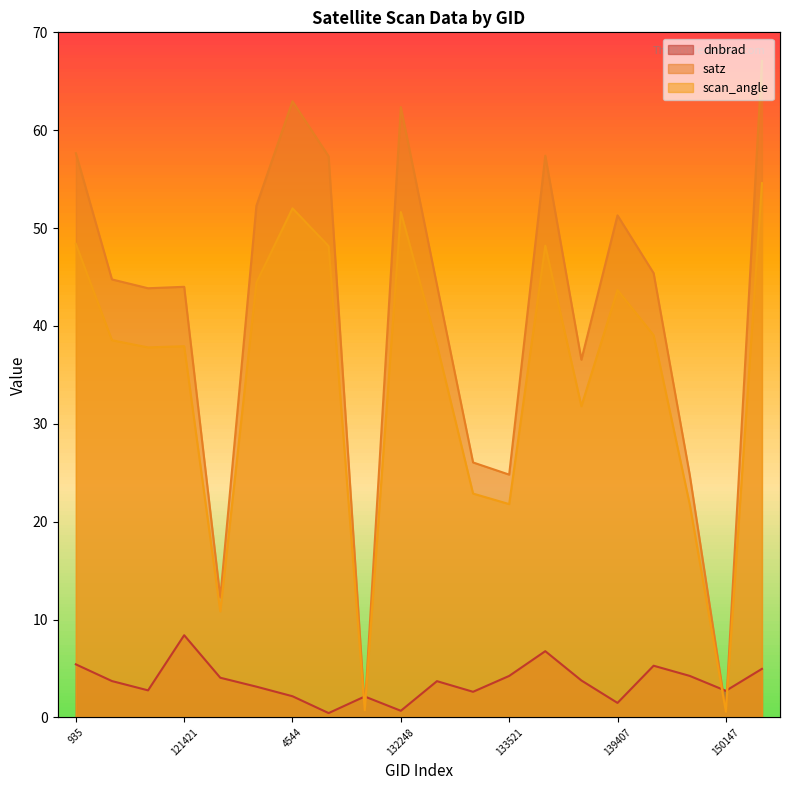

Where do scan_angle and dnbrad first cross each other?

123193 and 123540